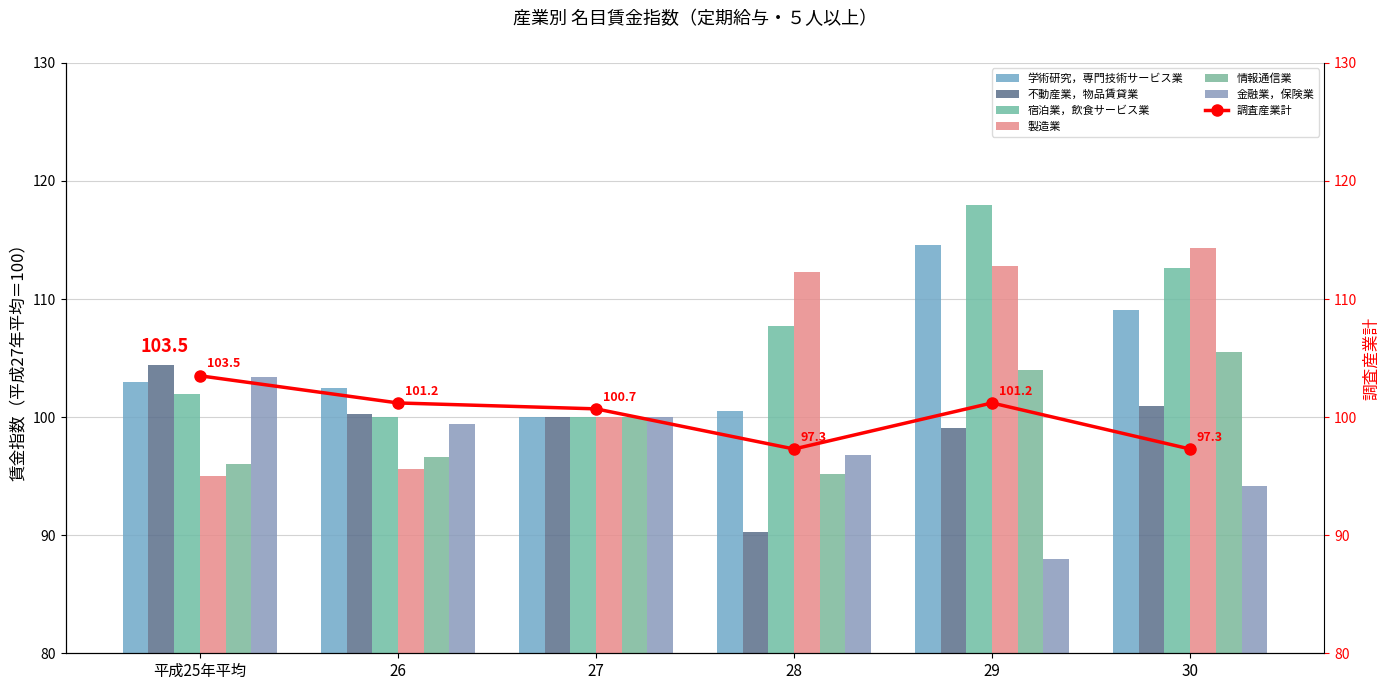

How many groups of bars are there?

6